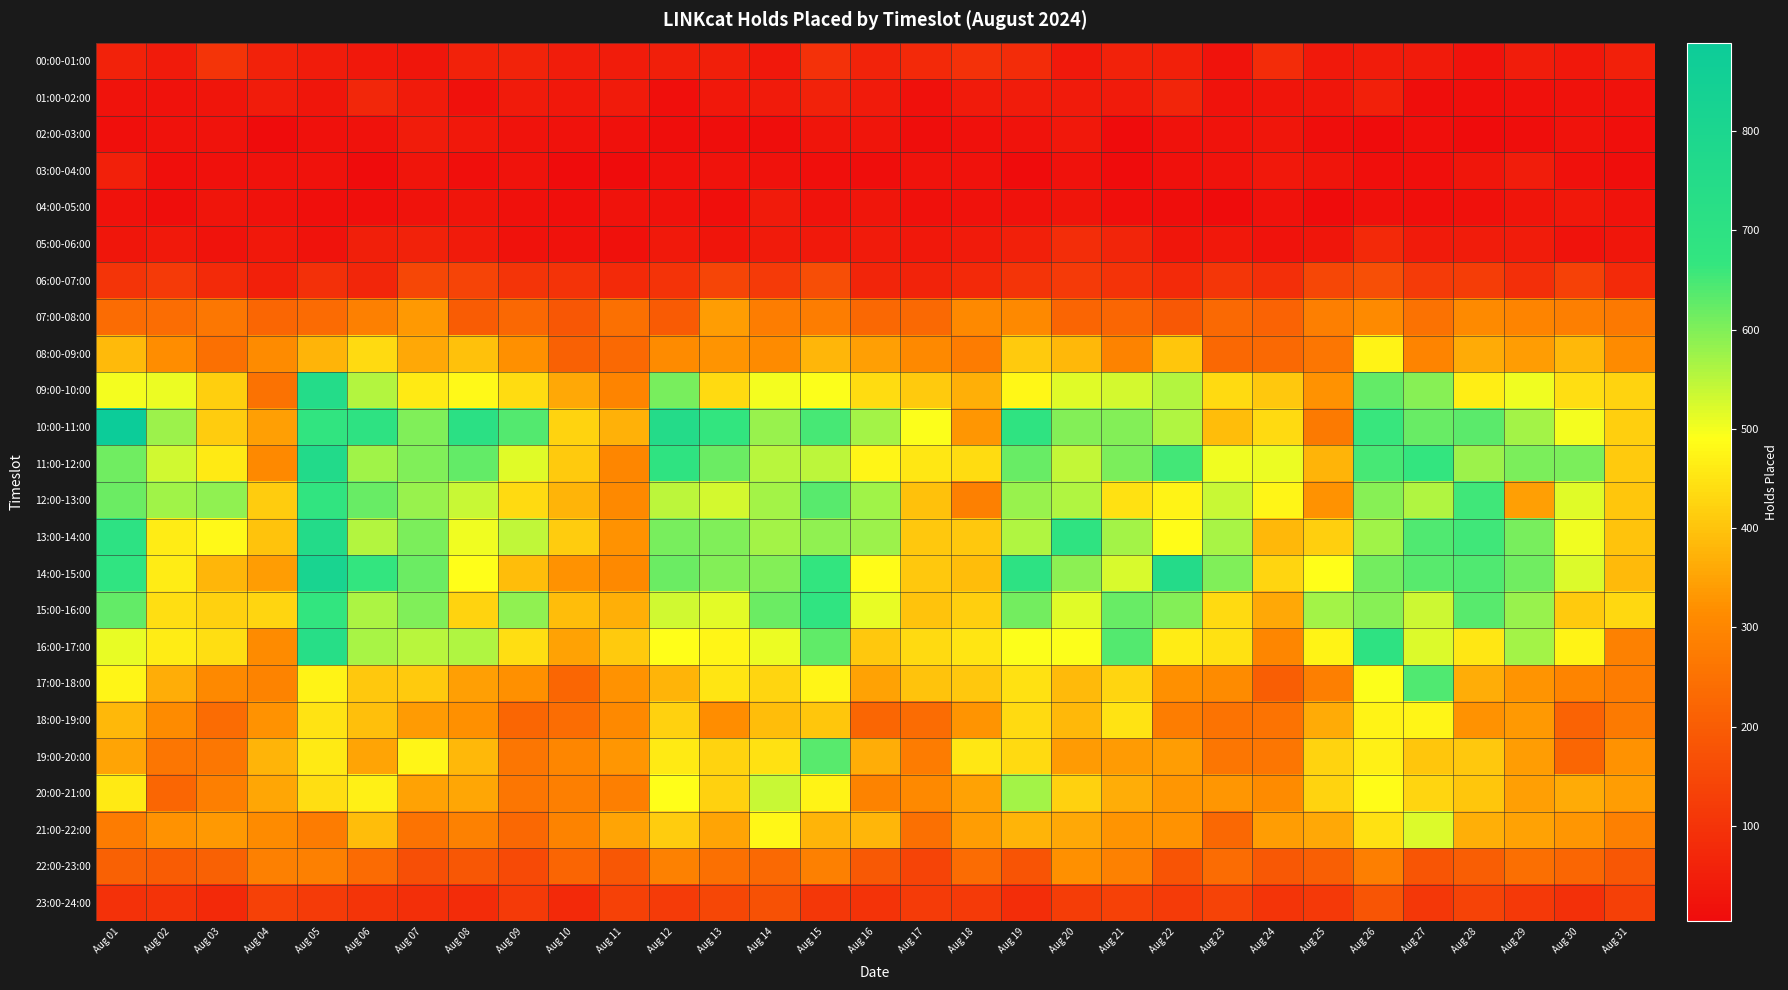

What is the minimum value shown in the chart?

4